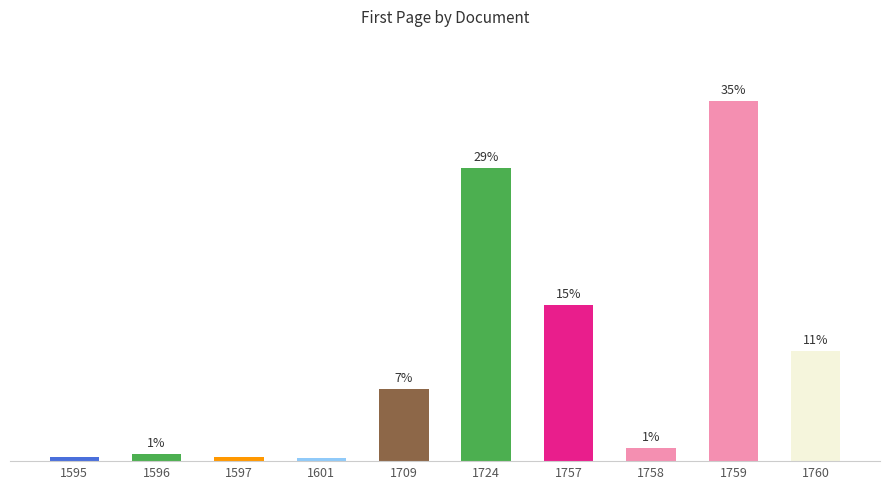

Does the chart contain any negative values?

No